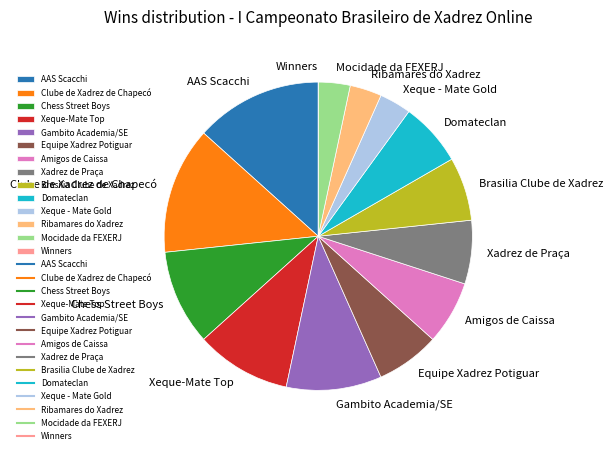

What is the ratio of the value at Amigos de Caissa to the value at Equipe Xadrez Potiguar?

1.0